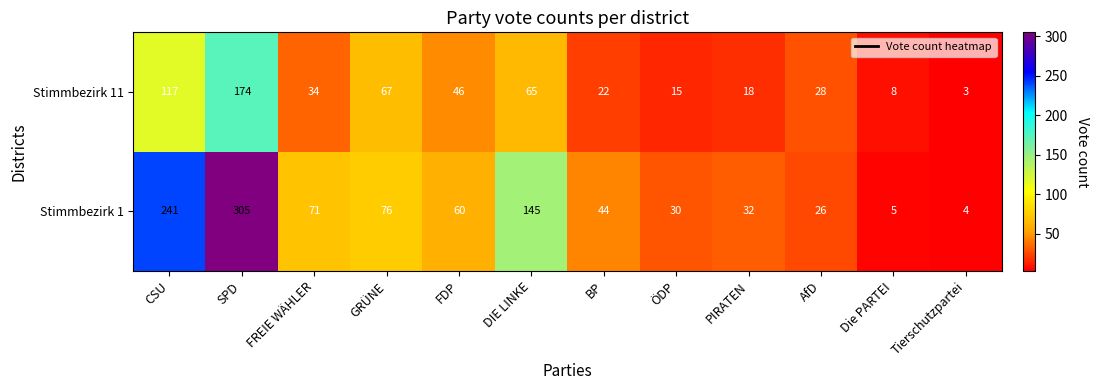

Where does the Stimmbezirk 11 series first go above 34?

CSU